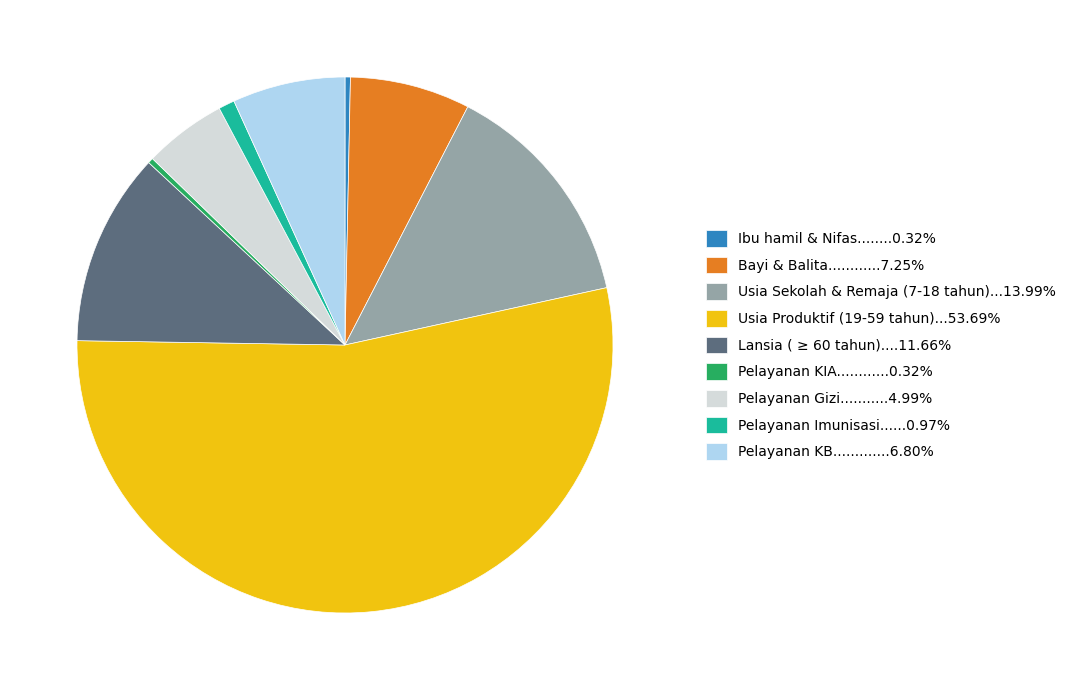

Does any single category account for the majority?

Yes